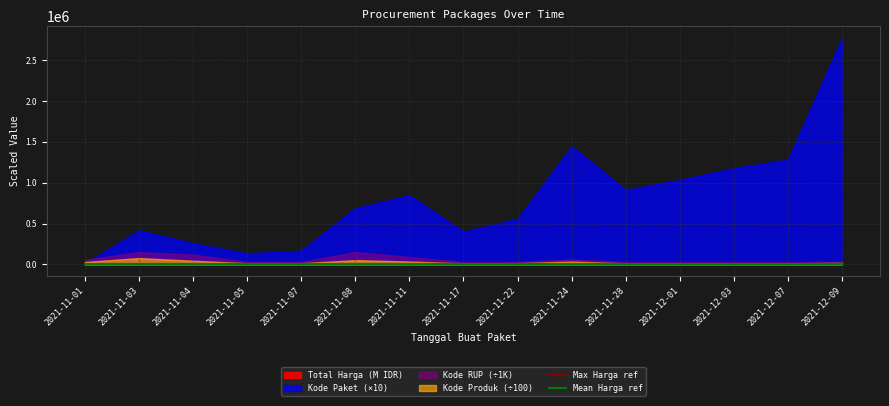

The Max Harga ref series shows 2792.0 at 2021-11-08. True or false?

True